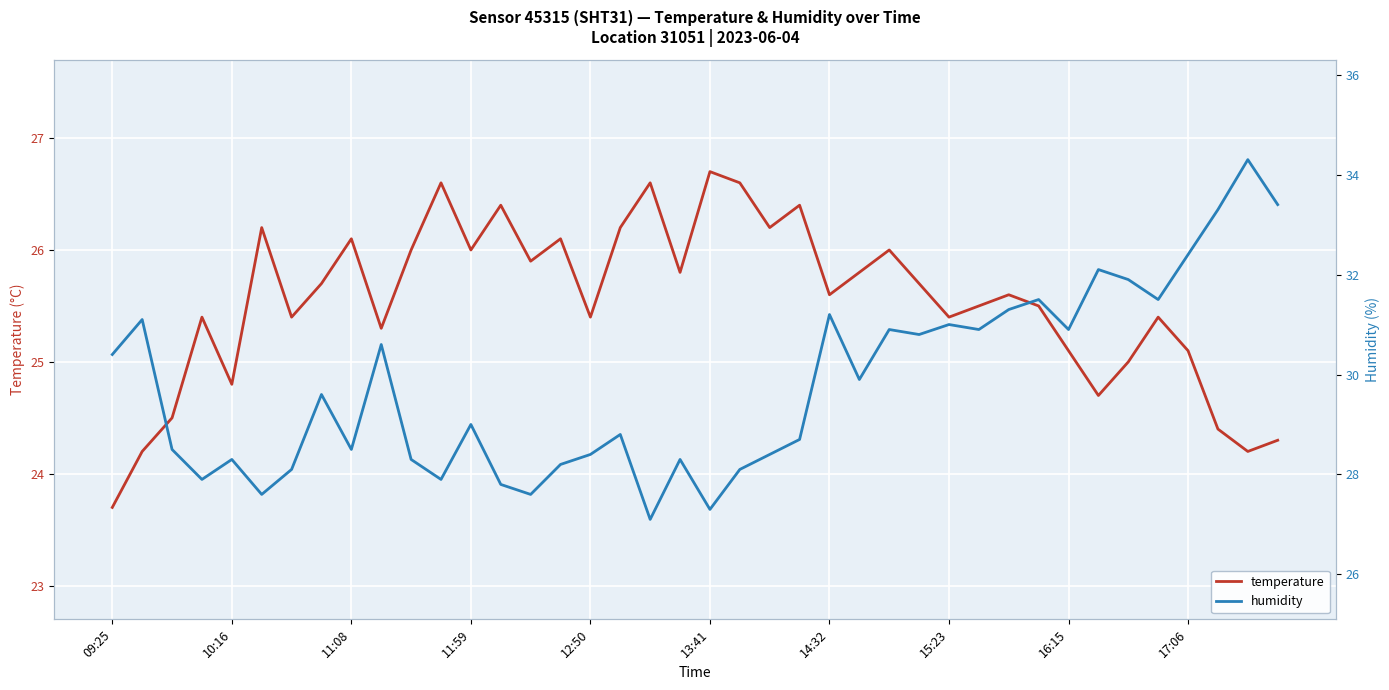

What is the maximum value for temperature?

26.7